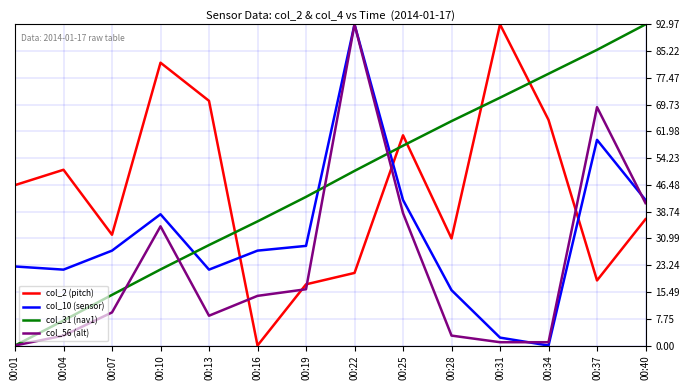

What is the total value across all series at 00:07?

83.8